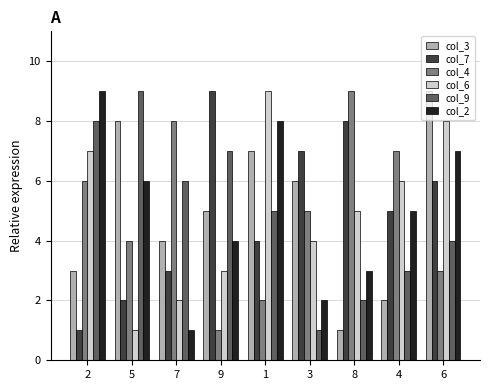

How many bars are there in each group?

6